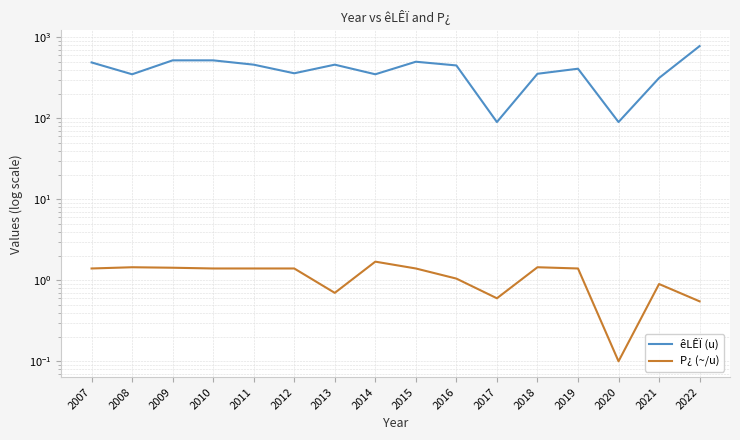

Reading left to right, list all the values displayed in this chart.

êLÊÏ (u): 2007=490.0	2008=350.0	2009=520.0	2010=520.0	2011=460.0	2012=360.0	2013=460.0	2014=350.0	2015=500.0	2016=450.0	2017=90.0	2018=355.0	2019=410.0	2020=90.0	2021=315.0	2022=780.0
P¿ (~/u): 2007=1.4	2008=1.4	2009=1.4	2010=1.4	2011=1.4	2012=1.4	2013=0.7	2014=1.7	2015=1.4	2016=1.1	2017=0.6	2018=1.4	2019=1.4	2020=0.1	2021=0.9	2022=0.6